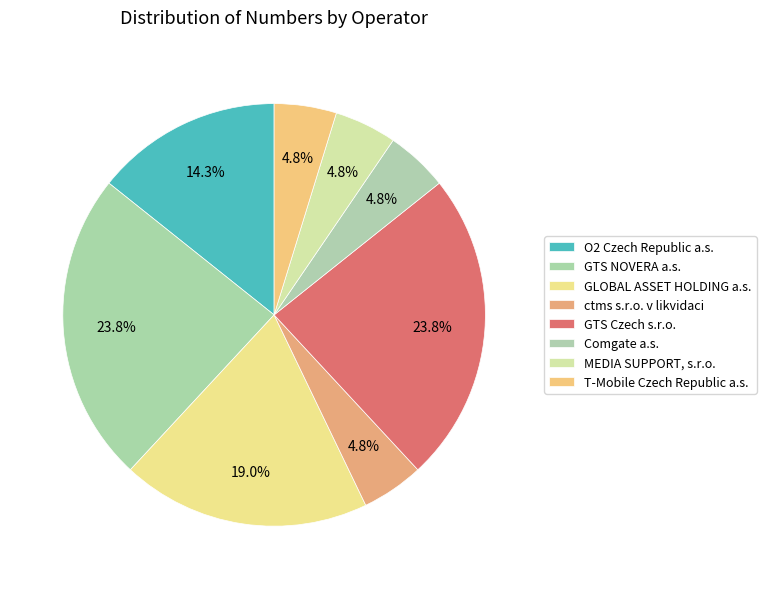

To the nearest percent, what is the average slice percentage?

12%